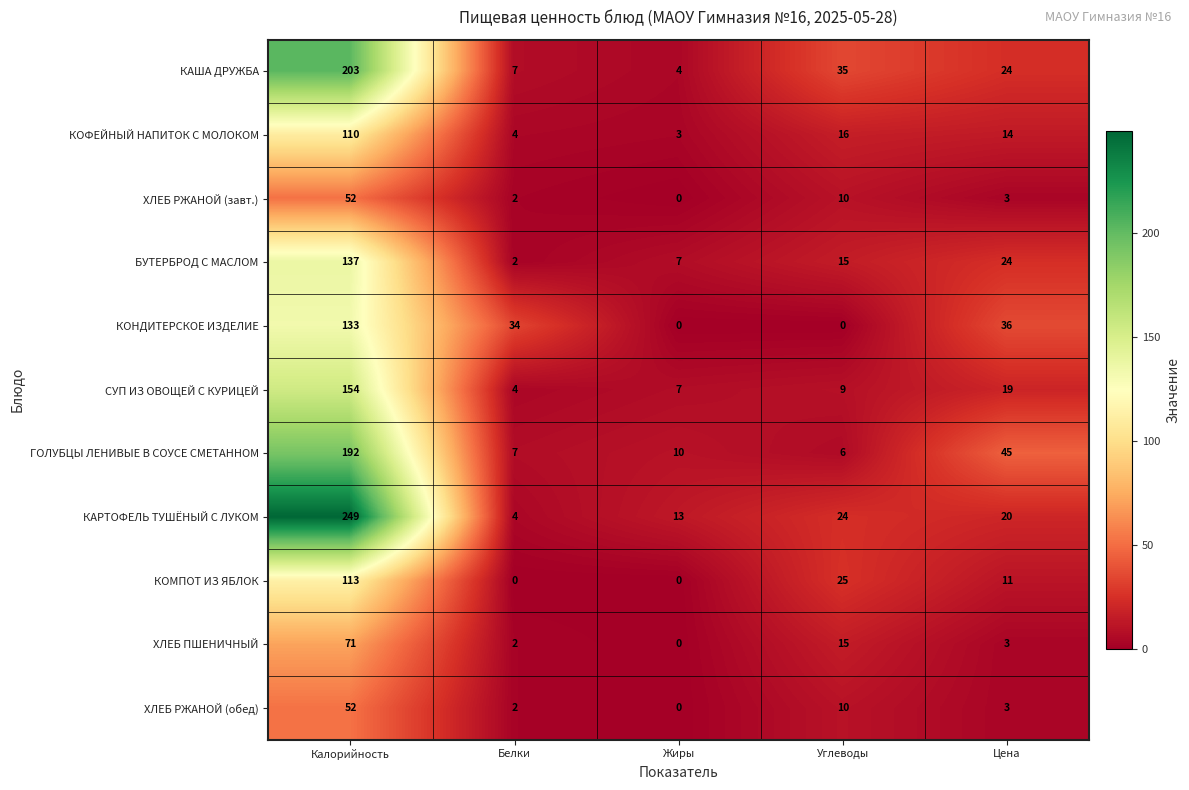

Is it true that ХЛЕБ РЖАНОЙ (обед) equals 2 at Цена?

False